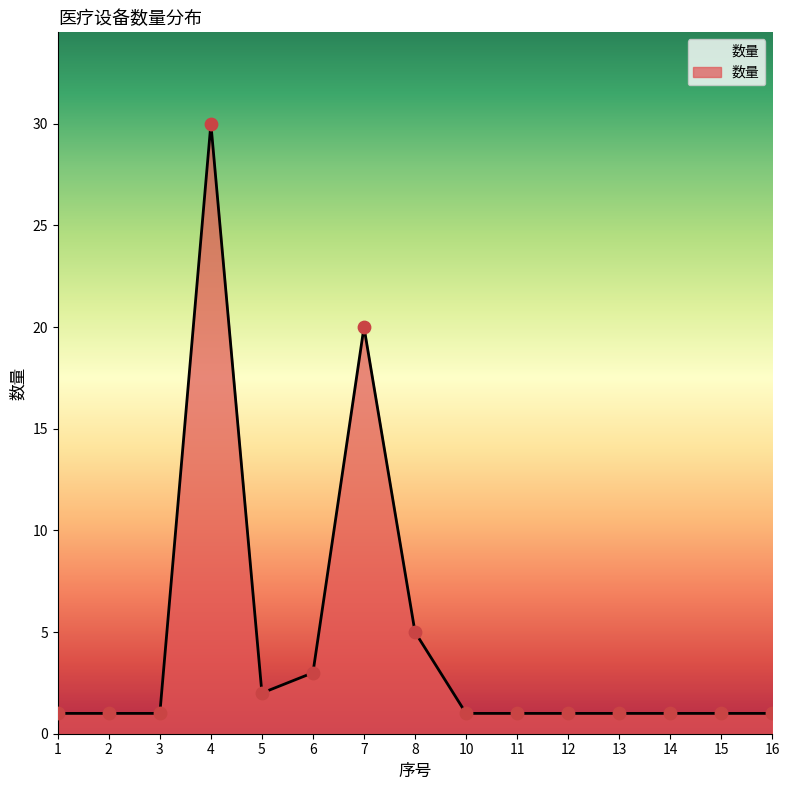

Approximately how many times larger is the value at 12 compared to 1?

1.0